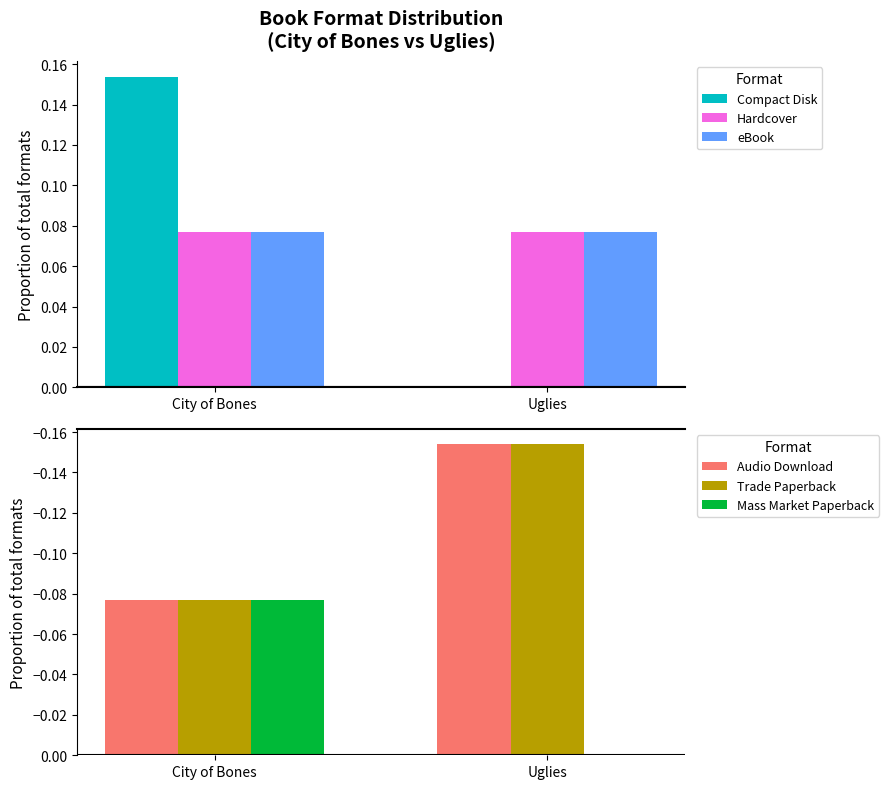

How many distinct data groups are displayed?

6